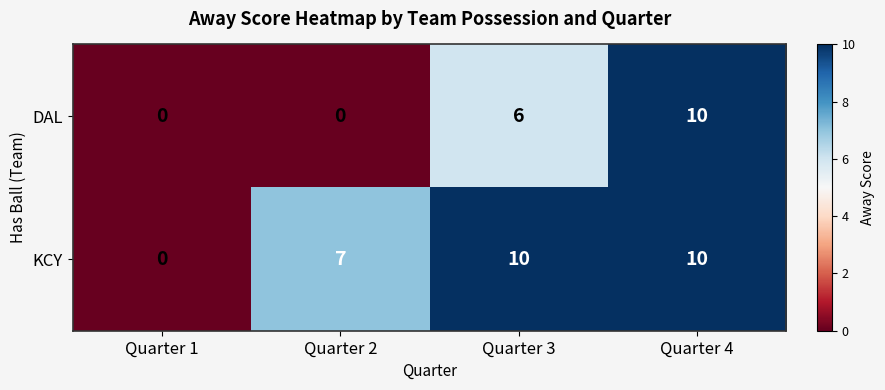

What is the total value across all series at Quarter 4?

20